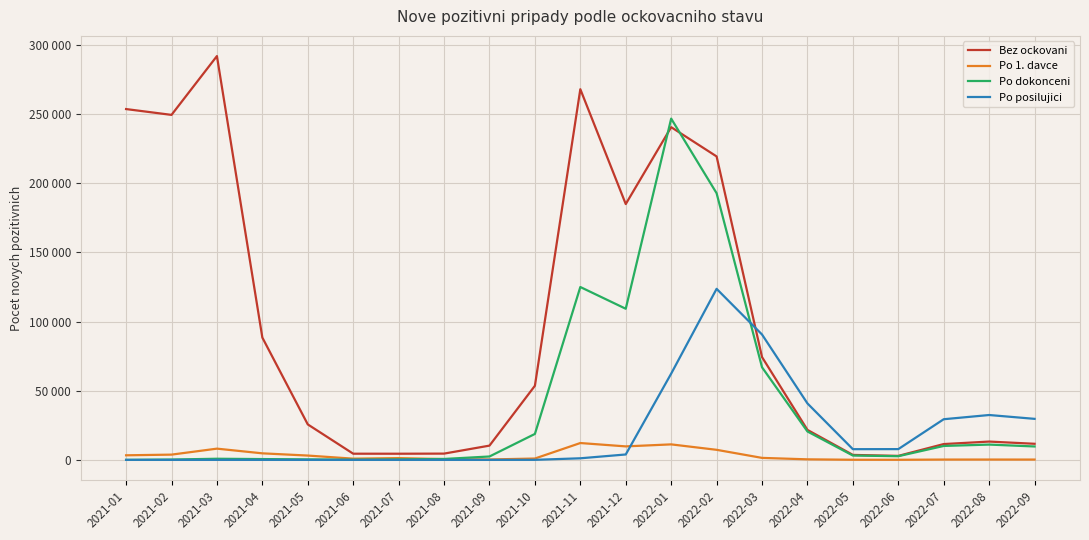

Where does the Po 1. davce series first go above 1278?

2021-01